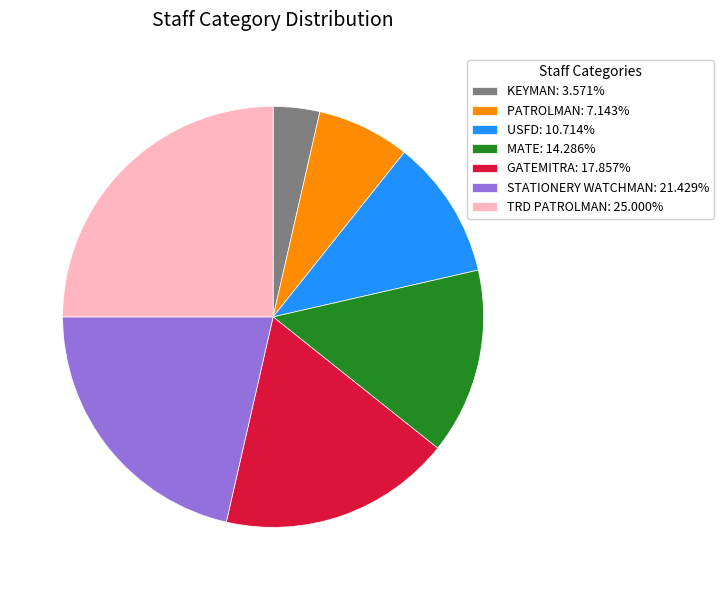

Rank the categories by value from lowest to highest.

KEYMAN, PATROLMAN, USFD, MATE, GATEMITRA, STATIONERY WATCHMAN, TRD PATROLMAN